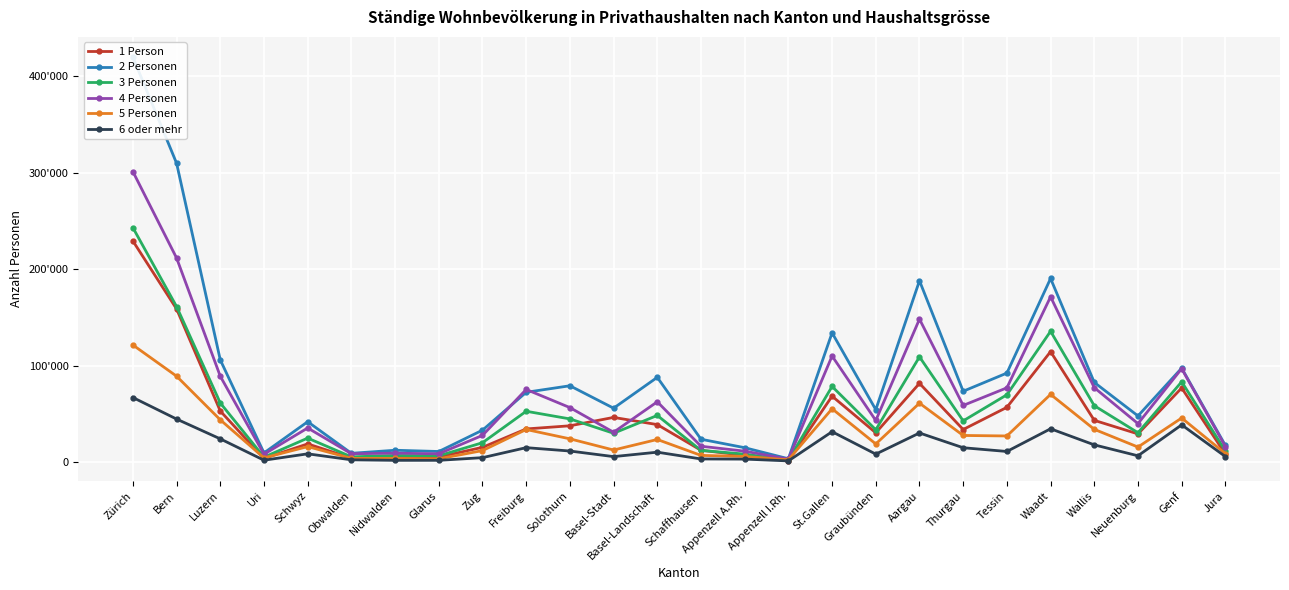

Is it true that 1 Person equals 7516 at Graubünden?

False